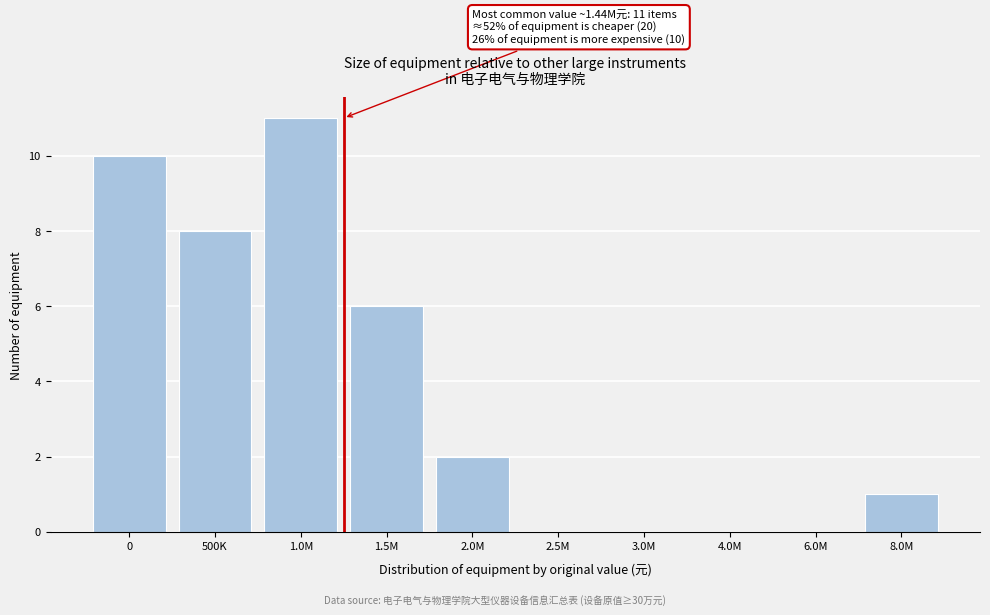

Reading right to left, what are all the values shown in this chart?

8.0M=1	6.0M=0	4.0M=0	3.0M=0	2.5M=0	2.0M=2	1.5M=6	1.0M=11	500K=8	0=10